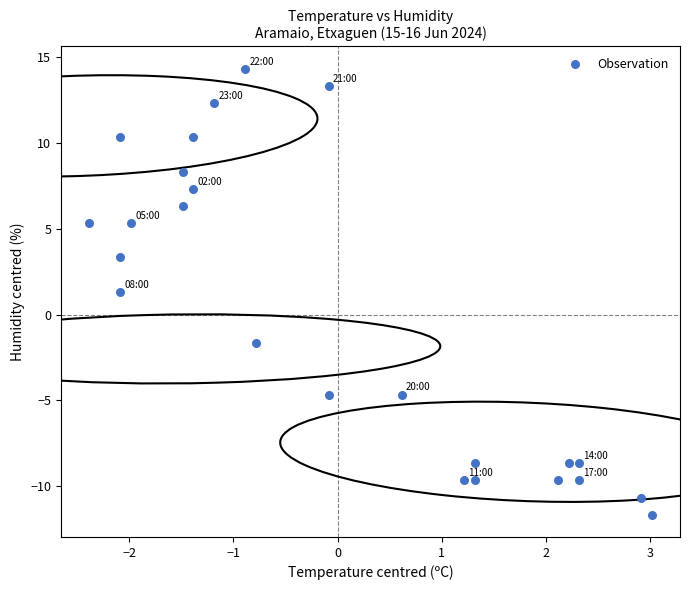

What is the range of Y values (max minus min)?

26.0